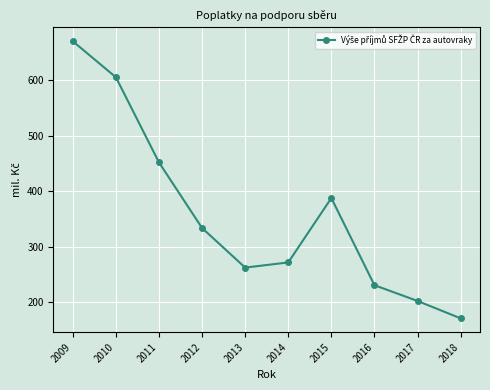

True or false: the data shows 262.2 at 2013.

True